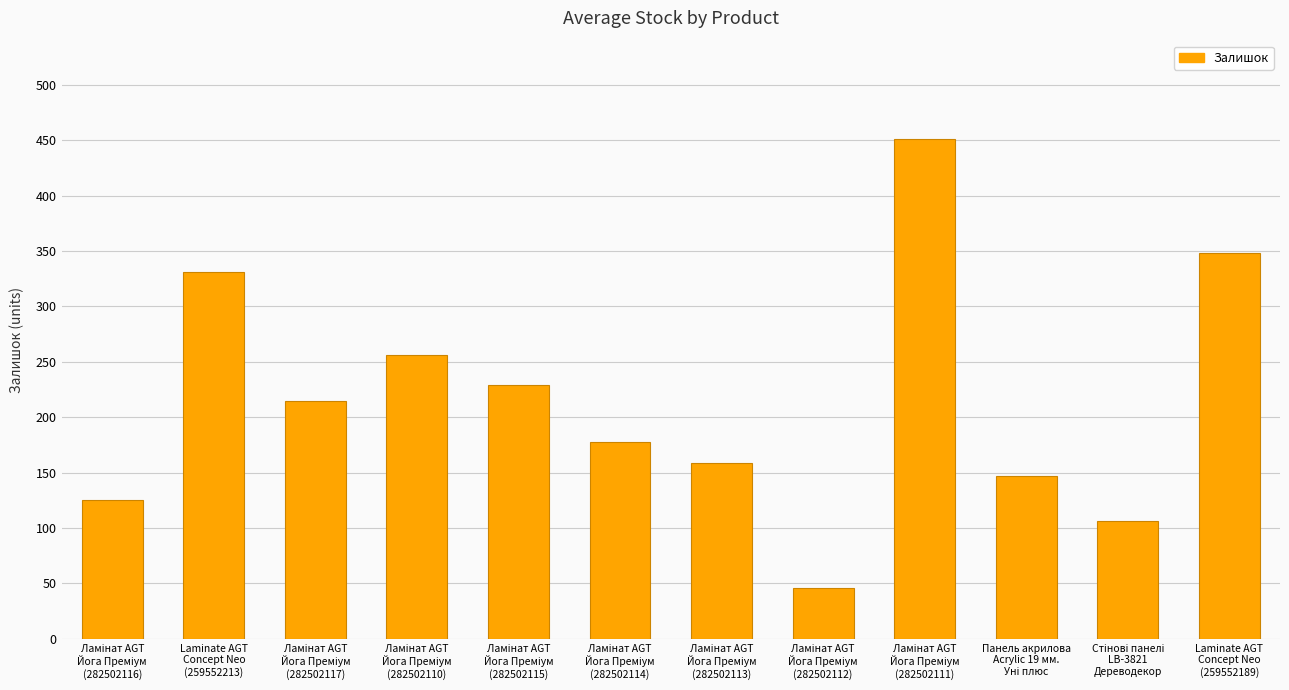

What is the difference between the maximum and second lowest values?

345